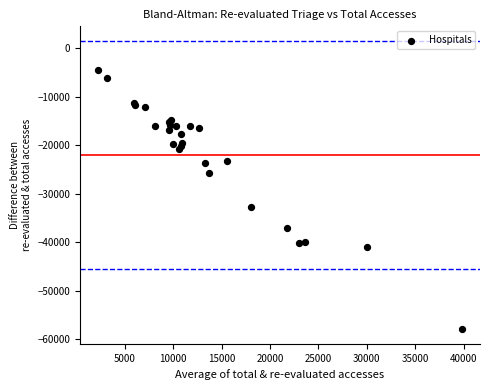

What Y value in the scatter plot is closest to -31180?

-32634